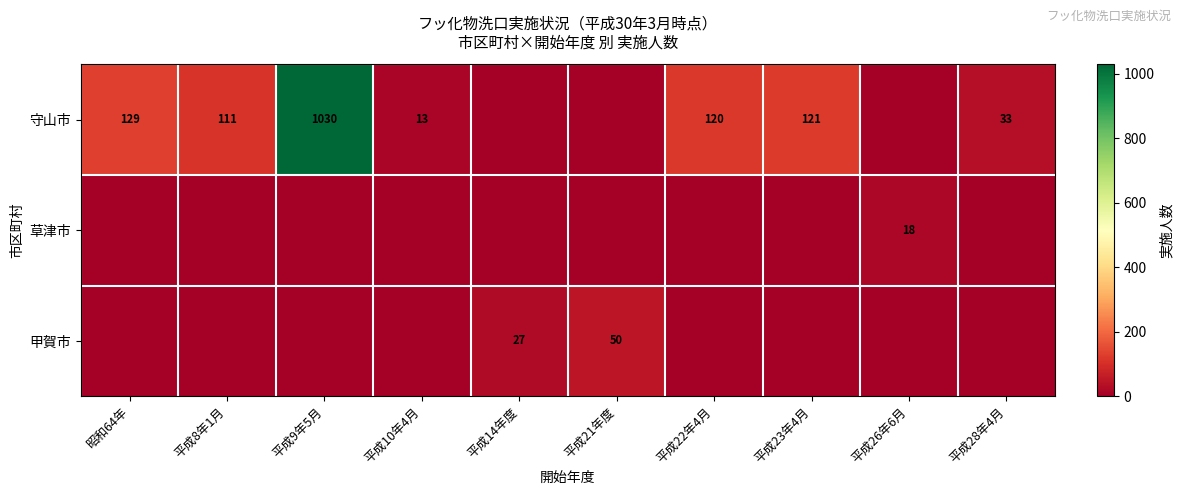

The 甲賀市 series shows 27 at 平成14年度. True or false?

True